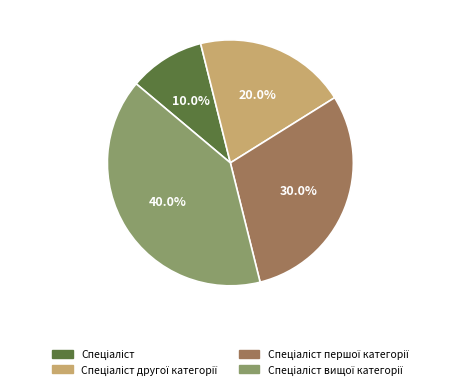

Does any single category account for the majority?

No